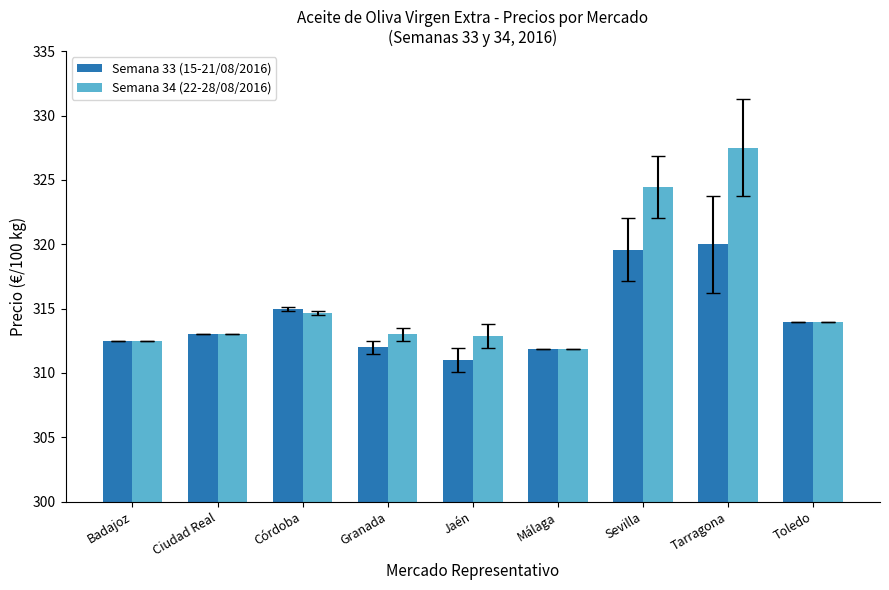

The Semana 34 (22-28/08/2016) series shows 324.4 at Sevilla. True or false?

True